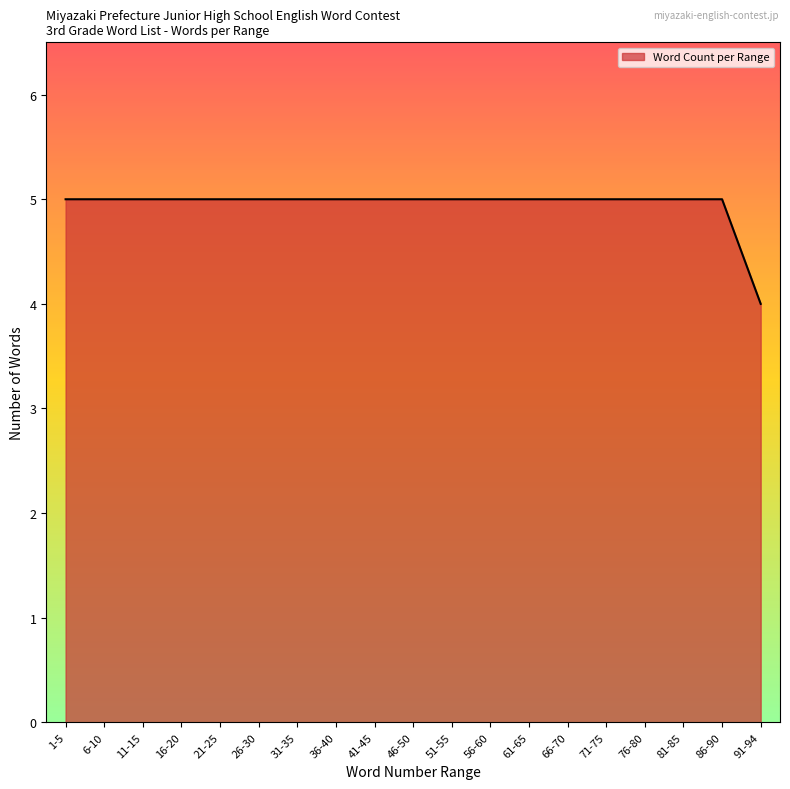

At which category does the chart reach its minimum across all series?

91-94